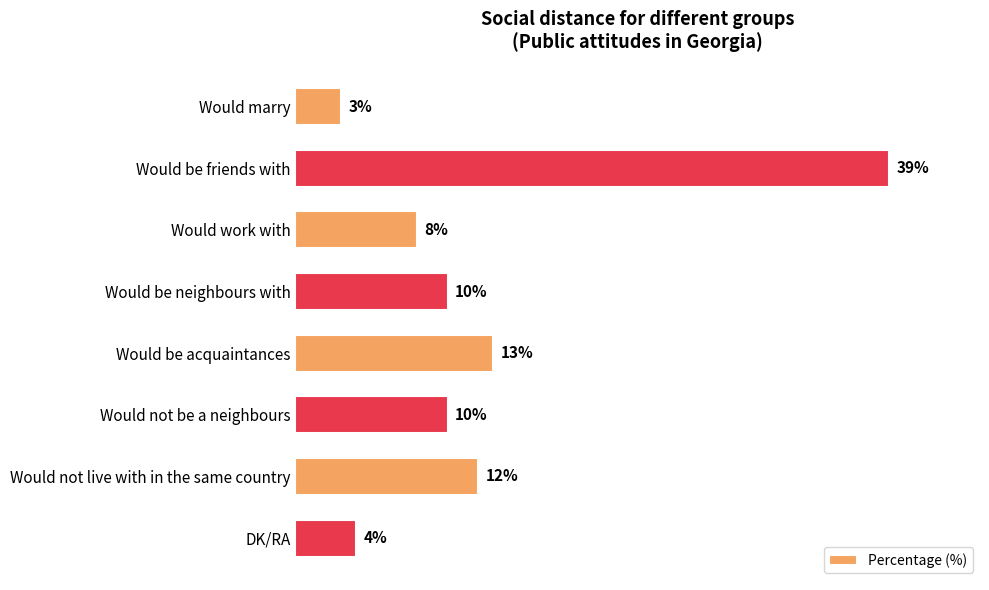

What is the label of the 2nd bar from the bottom?

Would not live with in the same country